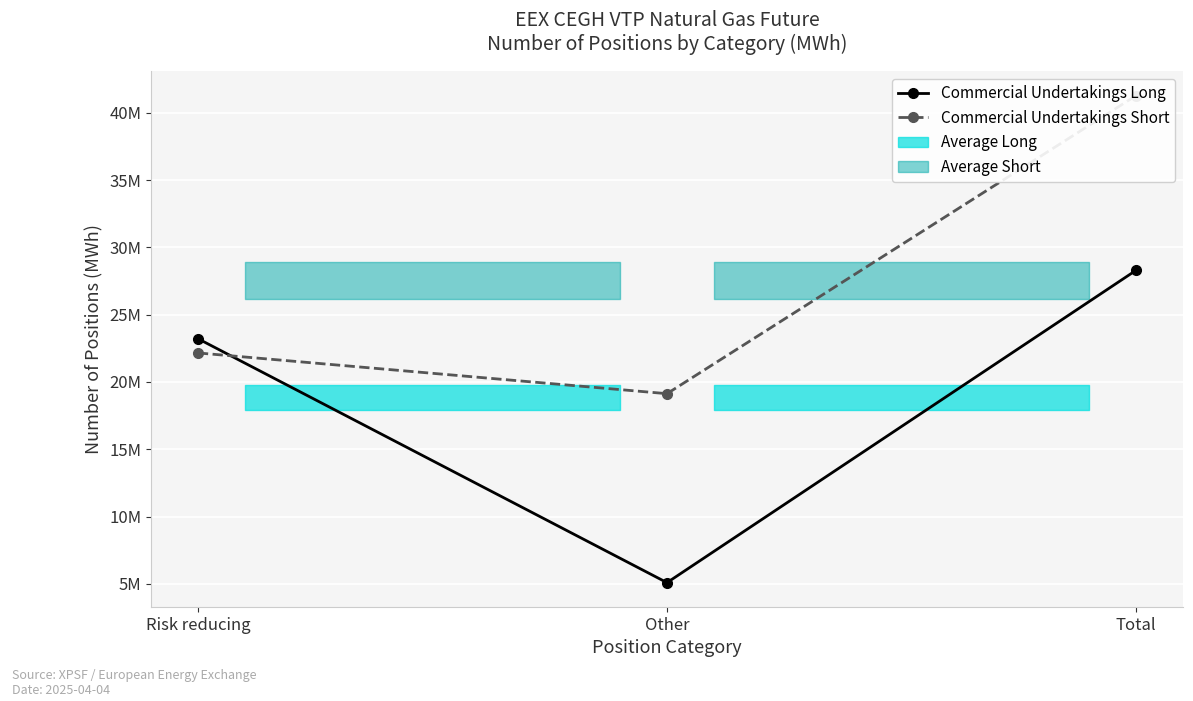

Does the chart display data point markers on the line(s)?

Yes